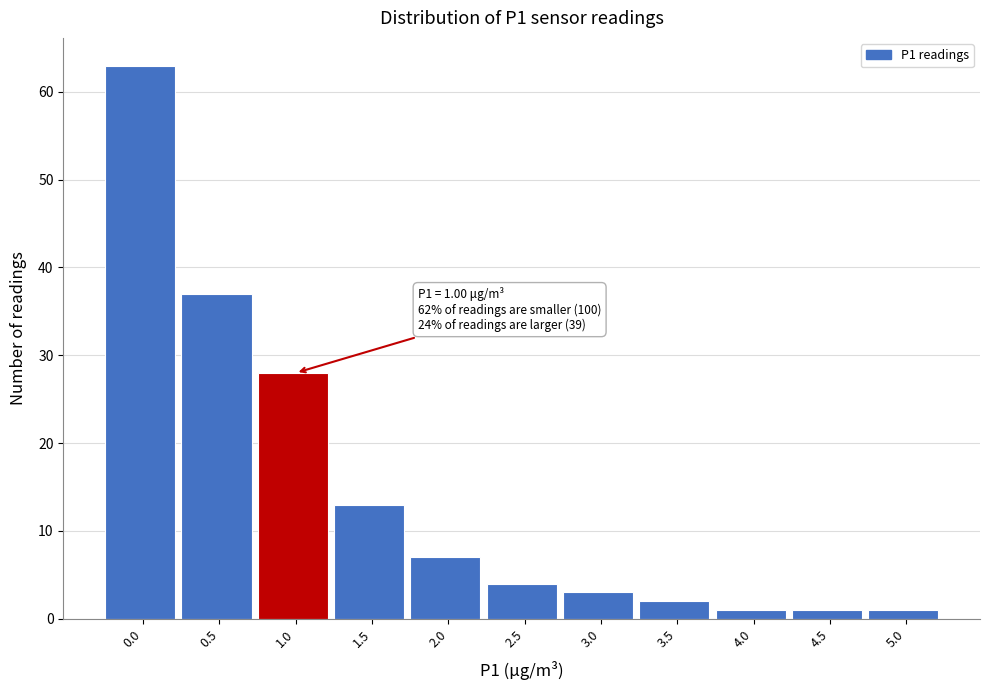

Reading left to right, what are all the values shown in this chart?

0.0=63	0.5=37	1.0=28	1.5=13	2.0=7	2.5=4	3.0=3	3.5=2	4.0=1	4.5=1	5.0=1